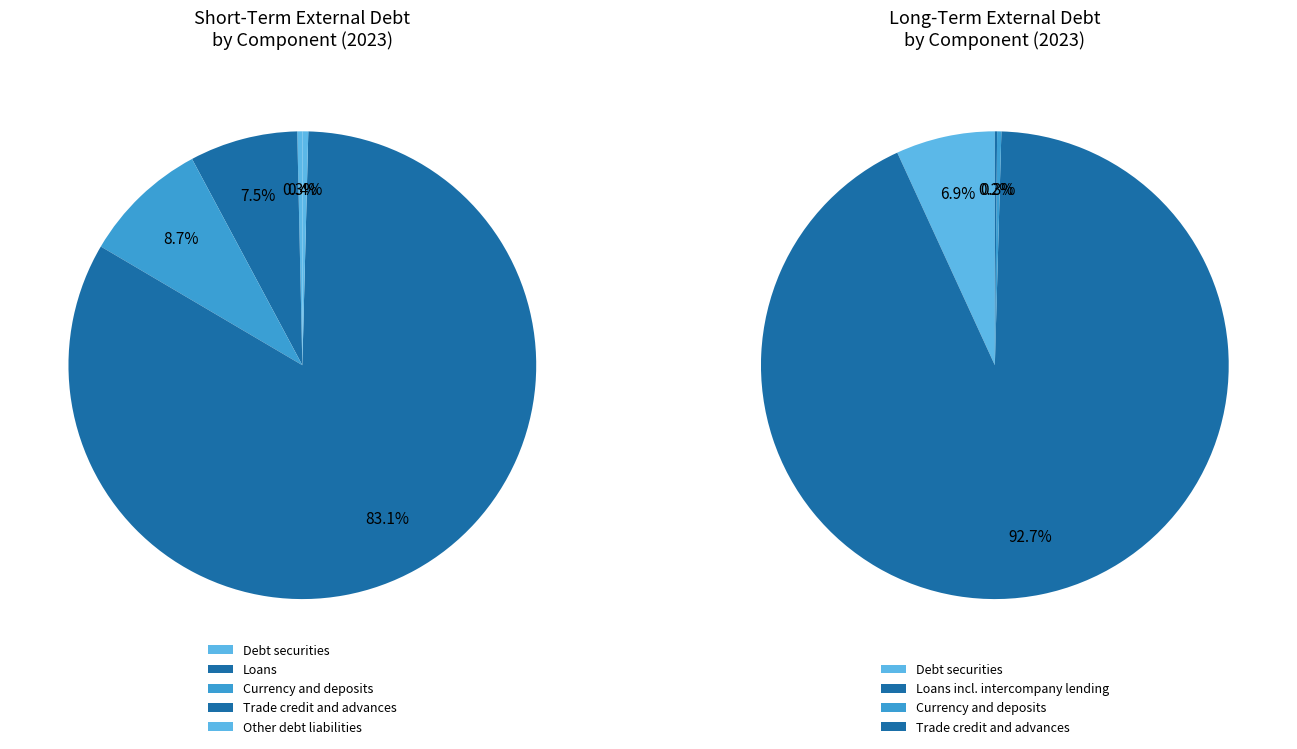

Which has a higher value, Loans (short-term) or Debt securities (short-term)?

Loans (short-term)